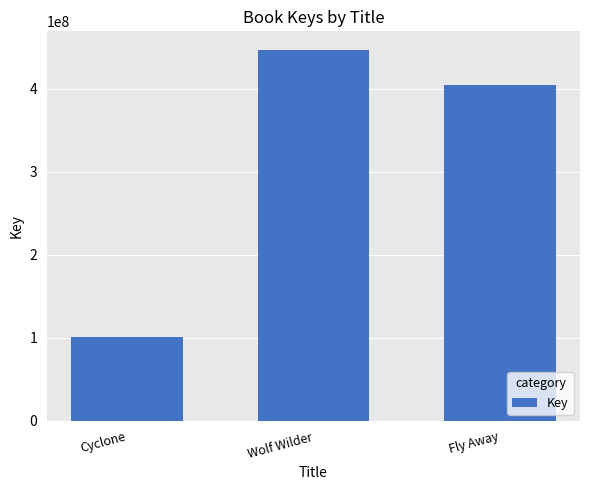

Does the chart contain stacked bars?

No